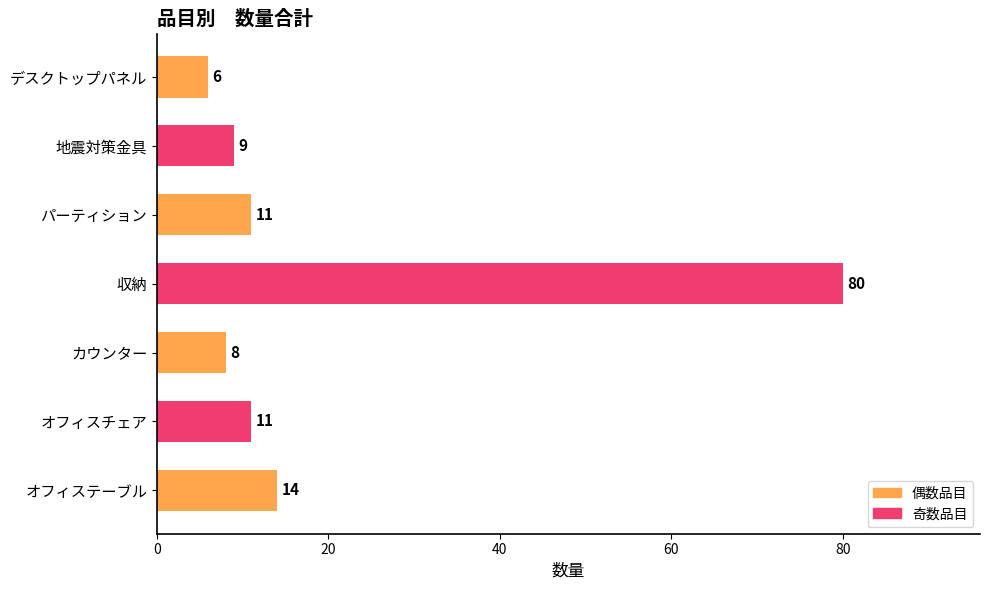

At which label is the value closest to 43?

オフィステーブル